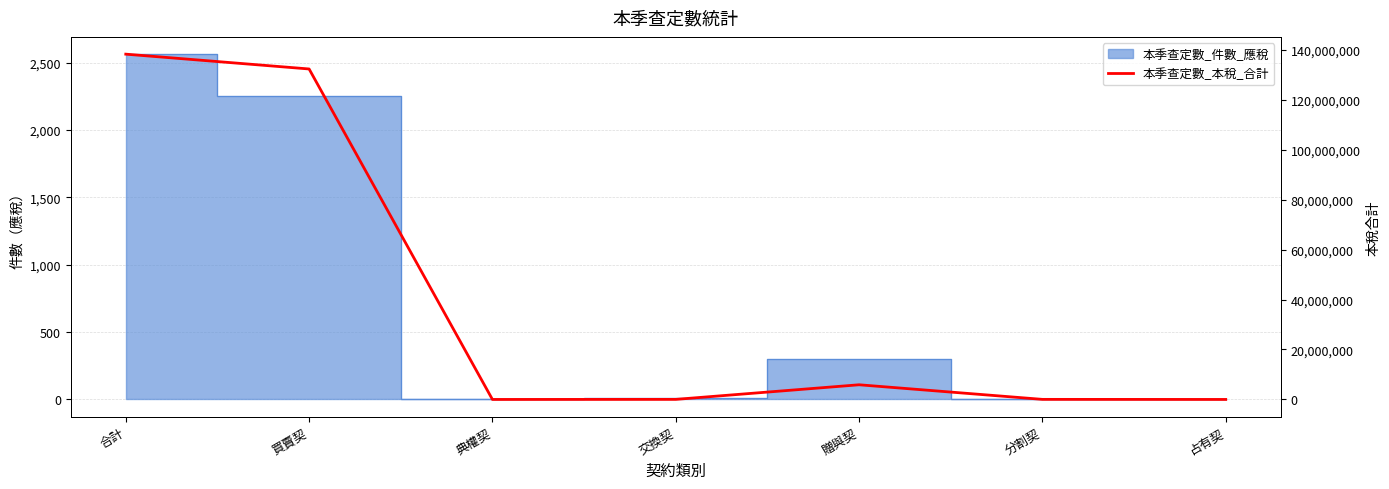

List the labels in order of value, largest first.

合計, 買賣契, 贈與契, 分割契, 交換契, 典權契, 占有契